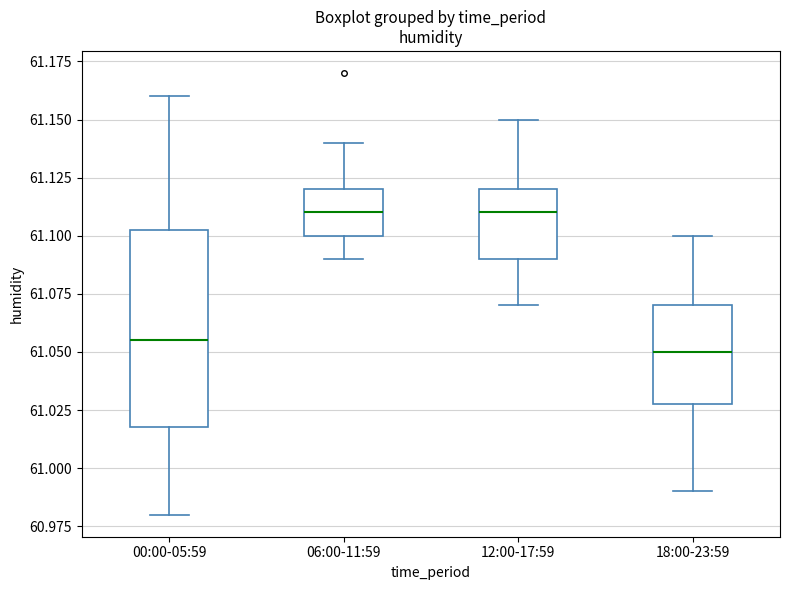

Comparing the boxes themselves (not the whiskers), which one is the tallest?

00:00-05:59